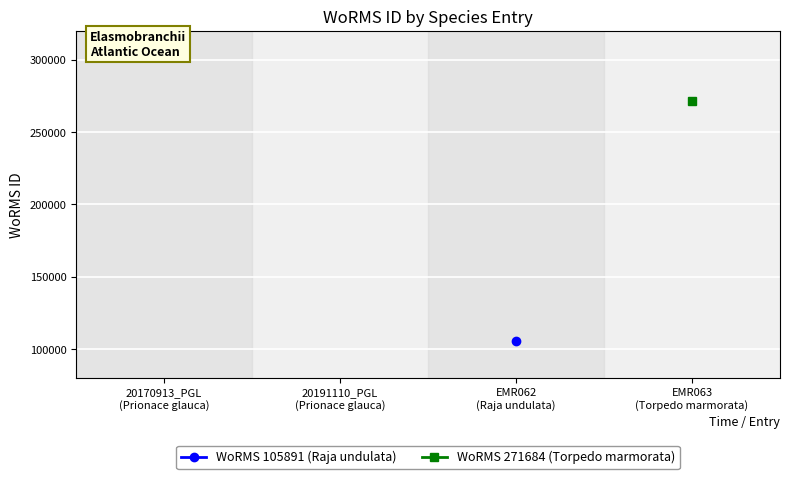

Count the number of categories in the chart.

4